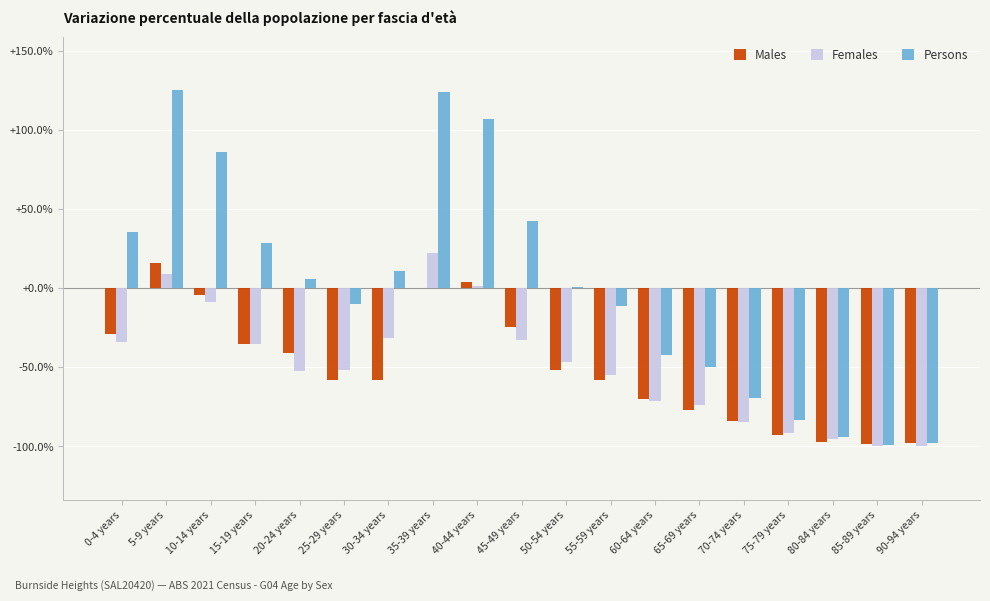

Which series has the largest total across all categories?

Persons